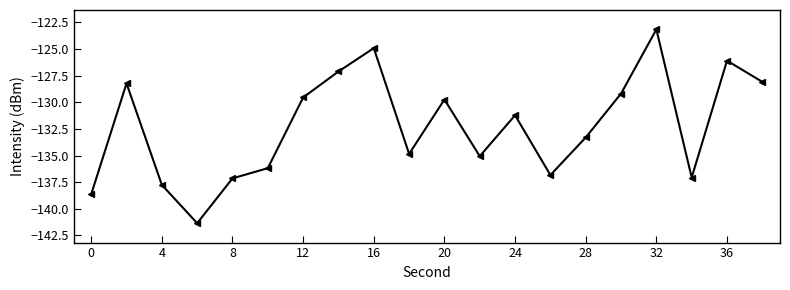

True or false: the data has more than 0 interior local peaks.

True